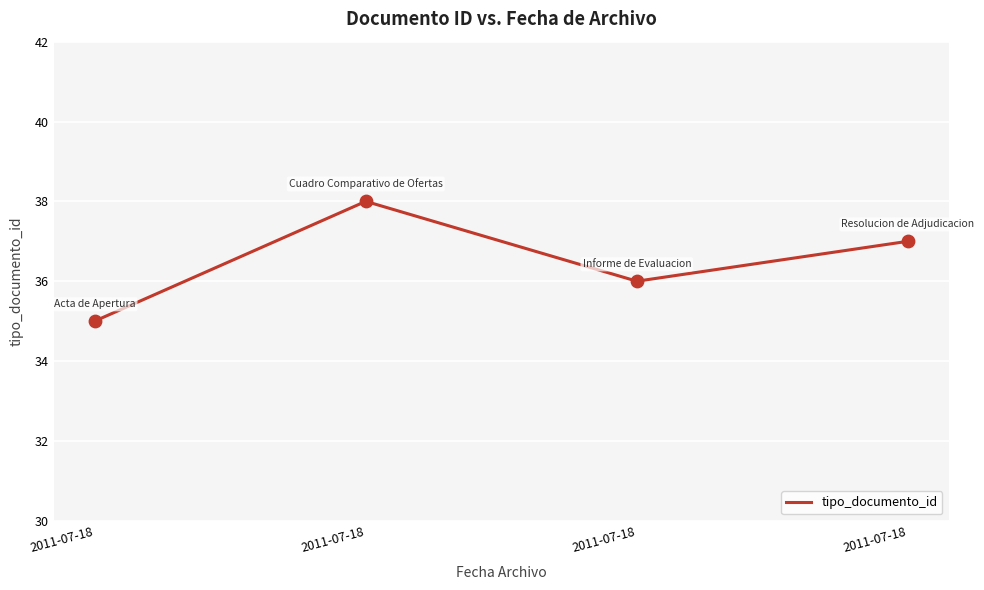

Is this an area chart (filled region under the line)?

No